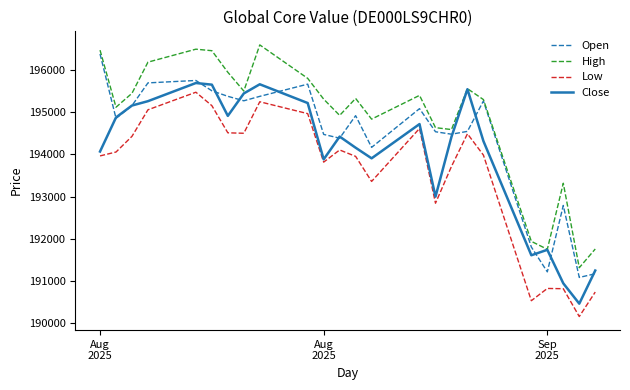

Which series has the largest total across all categories?

High